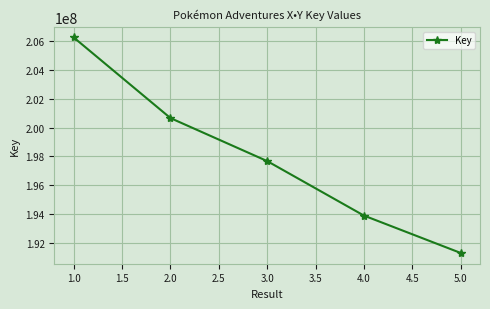

What is the difference between the maximum and minimum values?

14947128